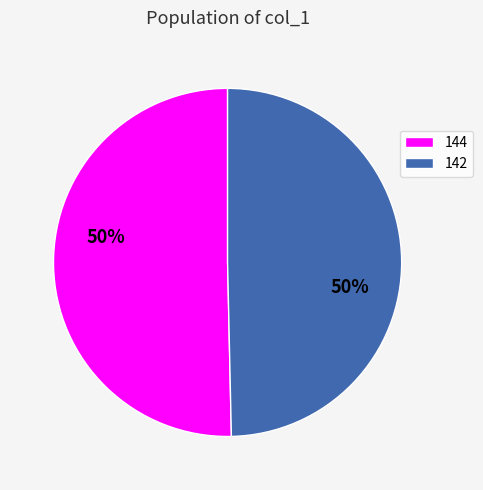

How many slices are in this pie chart?

2